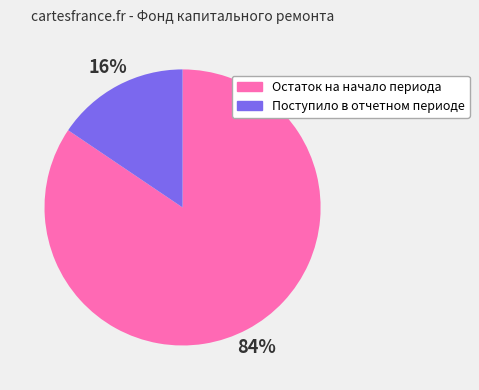

How many slices are in this pie chart?

2